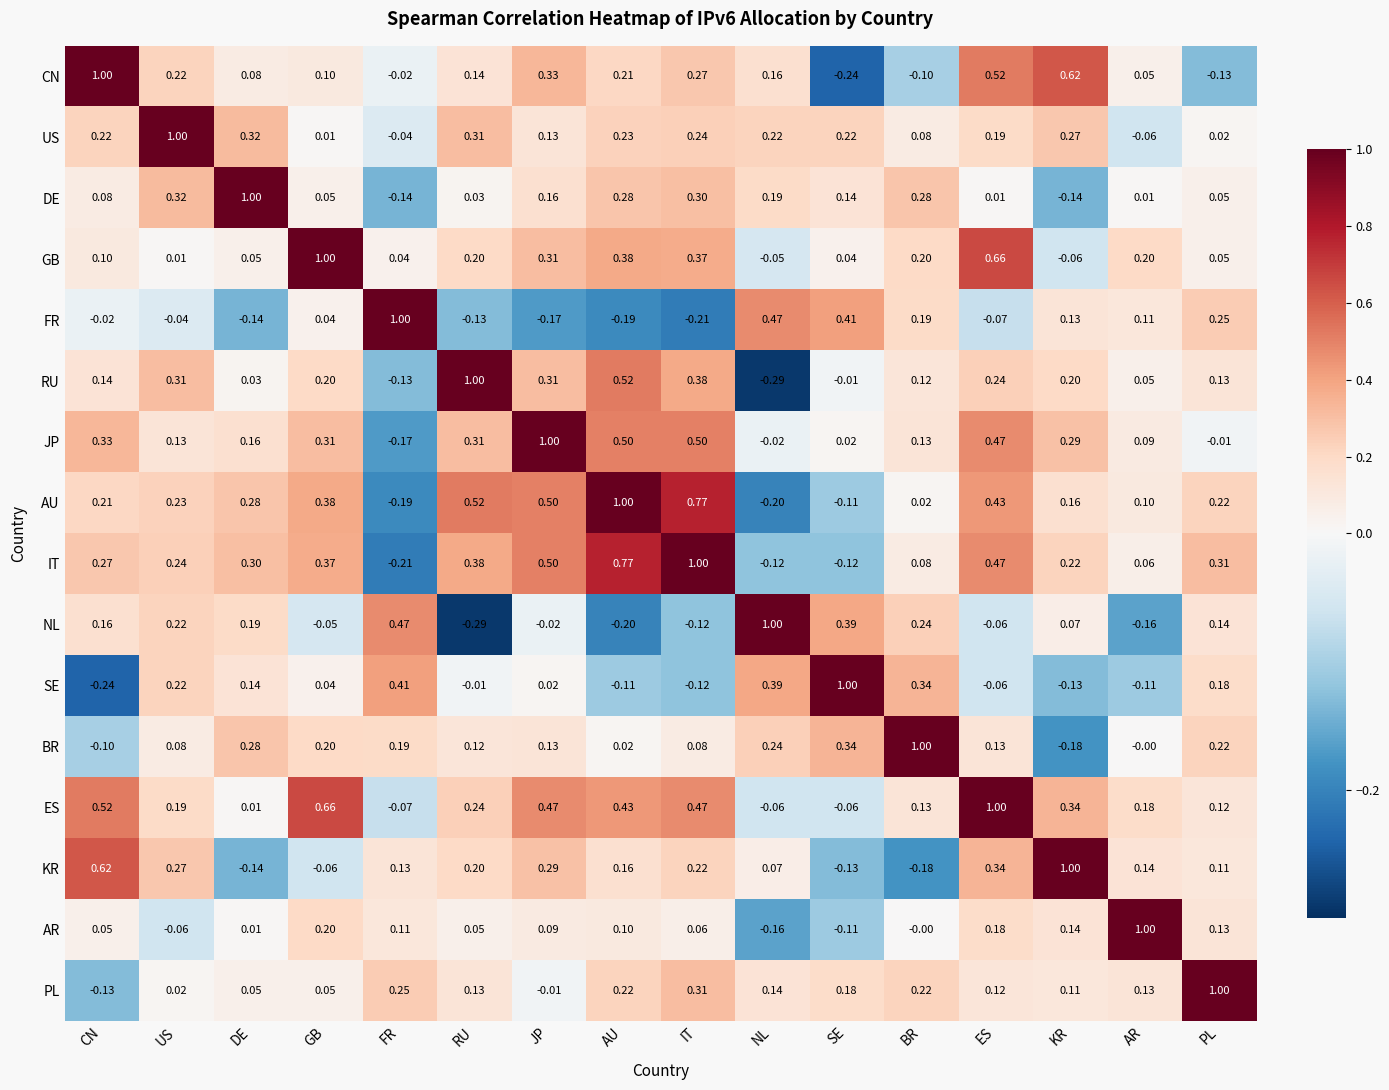

At KR, list the series in order from smallest to largest.

BR, DE, SE, GB, NL, PL, FR, AR, AU, RU, IT, US, JP, ES, CN, KR